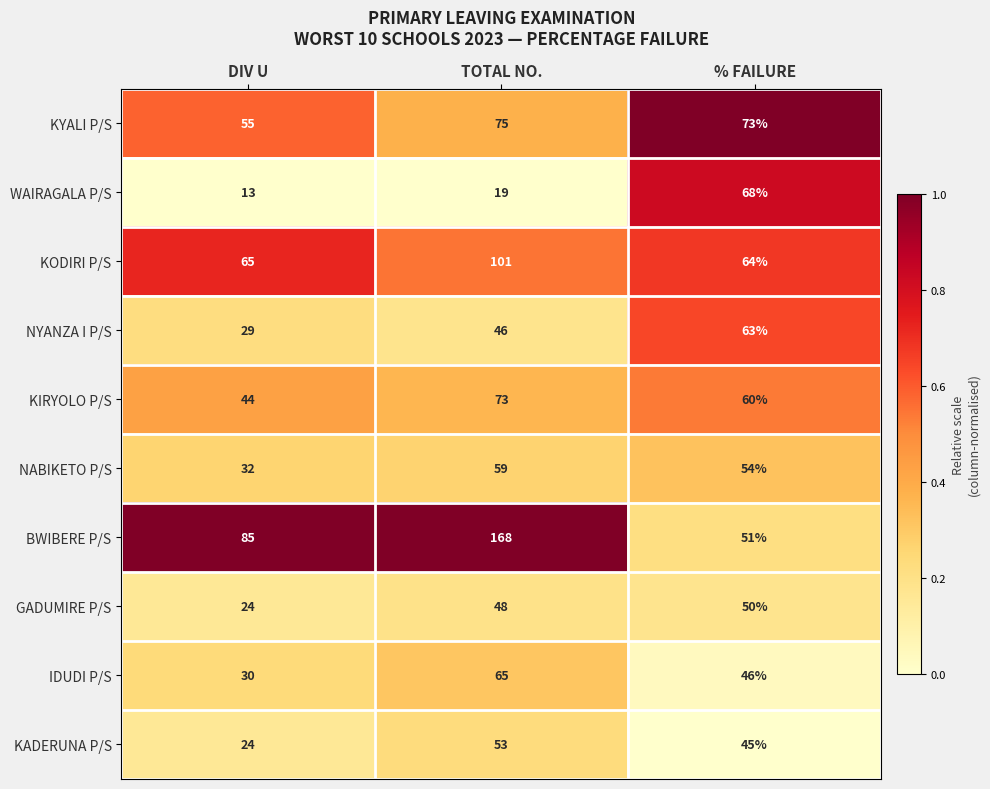

Reading left to right, list all the values displayed in this chart.

KYALI P/S: 55	75	73
WAIRAGALA P/S: 13	19	68
KODIRI P/S: 65	101	64
NYANZA I P/S: 29	46	63
KIRYOLO P/S: 44	73	60
NABIKETO P/S: 32	59	54
BWIBERE P/S: 85	168	51
GADUMIRE P/S: 24	48	50
IDUDI P/S: 30	65	46
KADERUNA P/S: 24	53	45